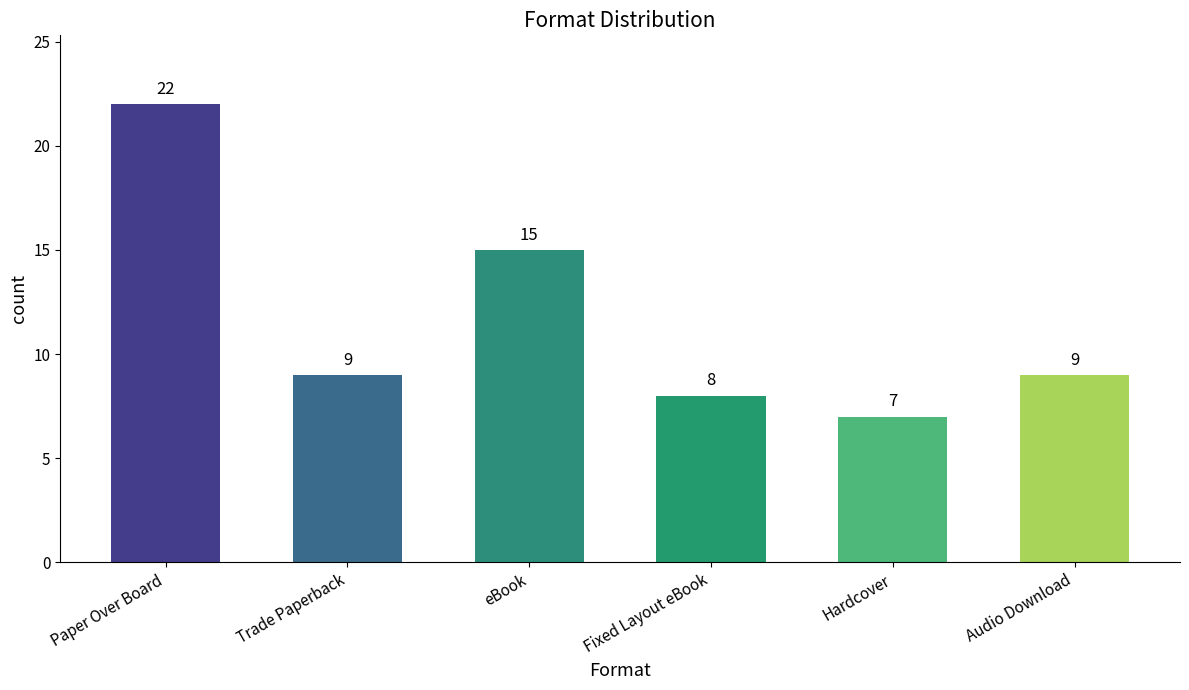

What is the maximum value shown in the chart?

22